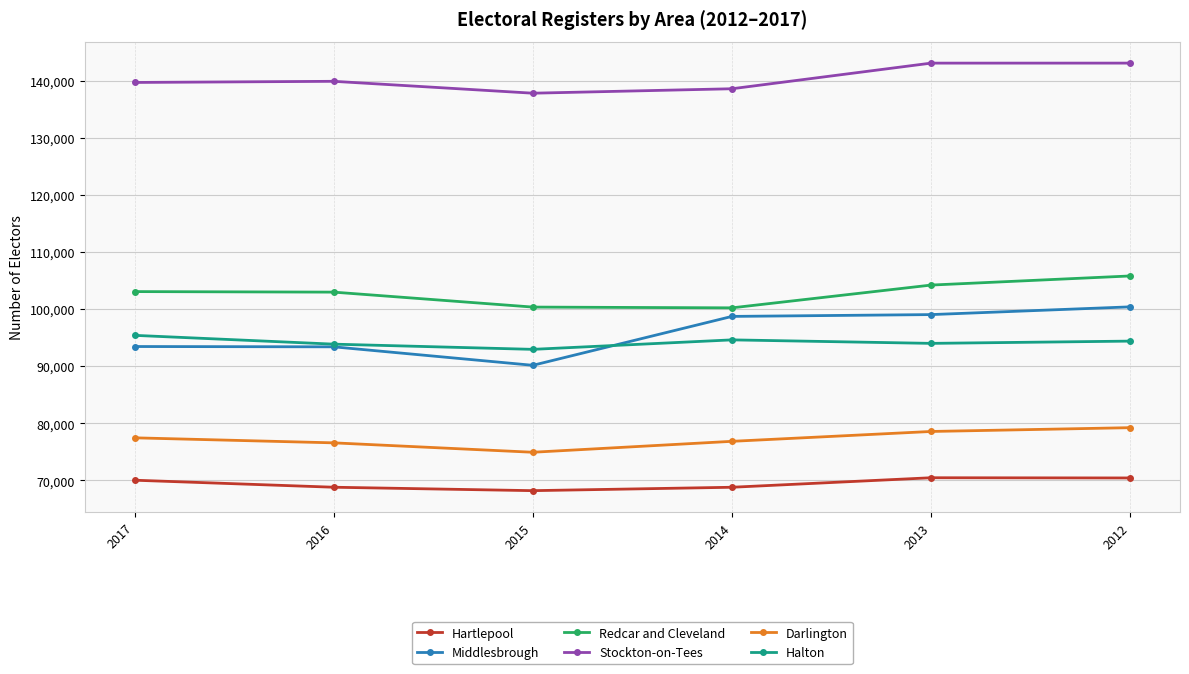

What is the total value across all series at 2015?

564453